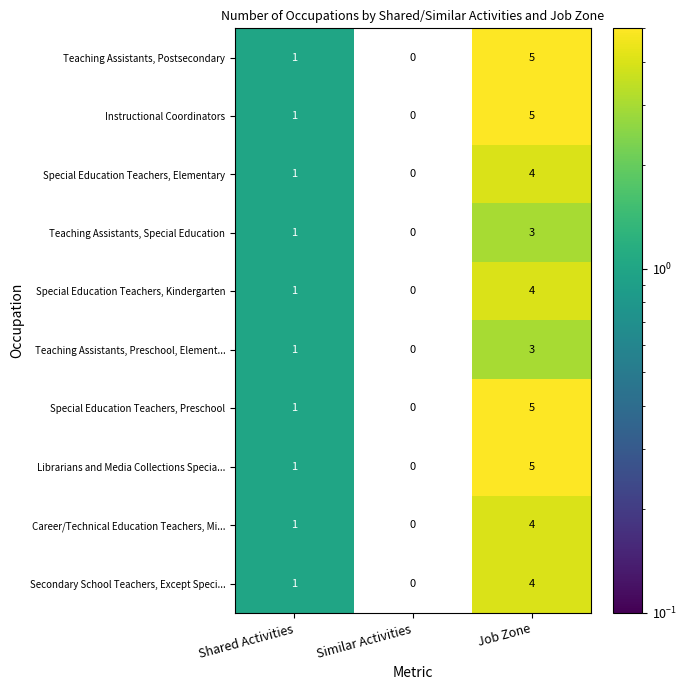

List the labels in order of Special Education Teachers, Elementary value, largest first.

Job Zone, Shared Activities, Similar Activities